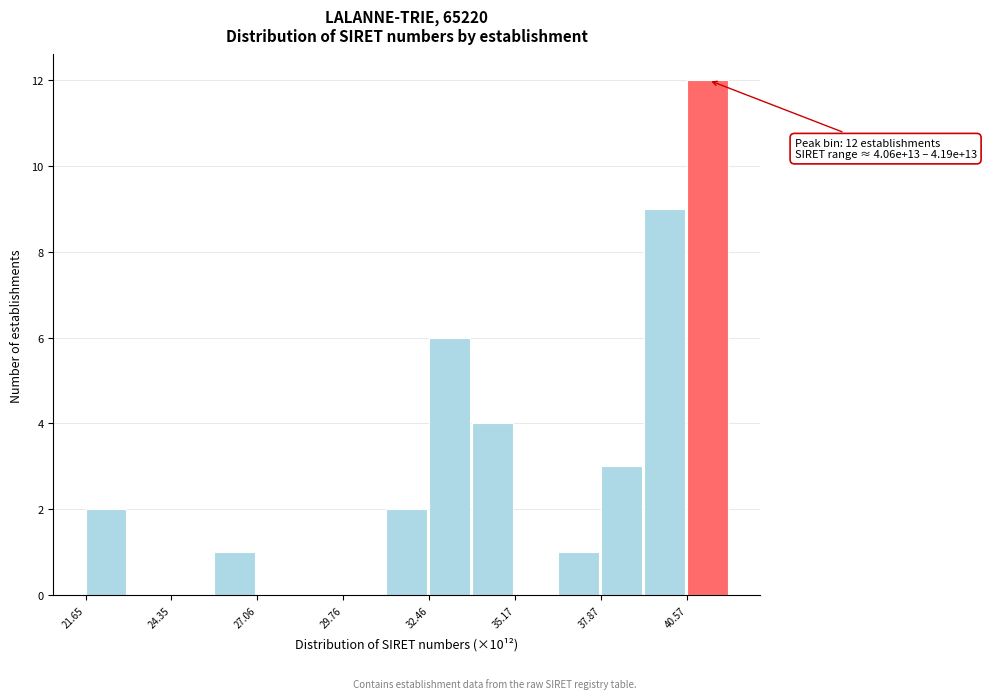

Read against the x-axis, roughly where is the centre of the tallest bar?

41.0